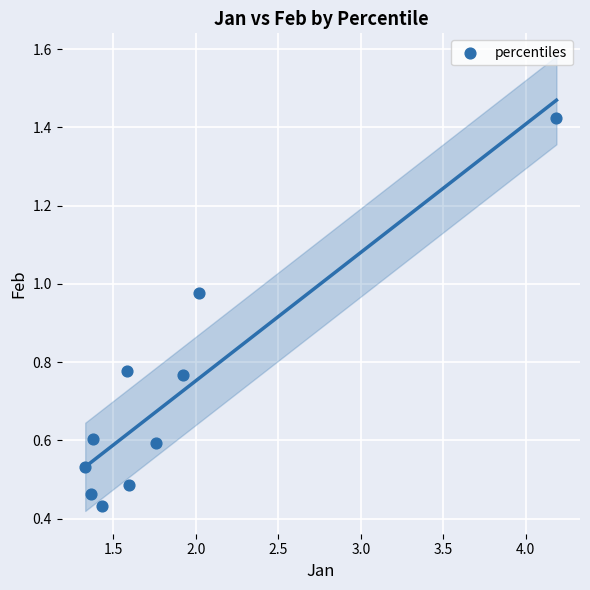

What is the average Y value?

0.7